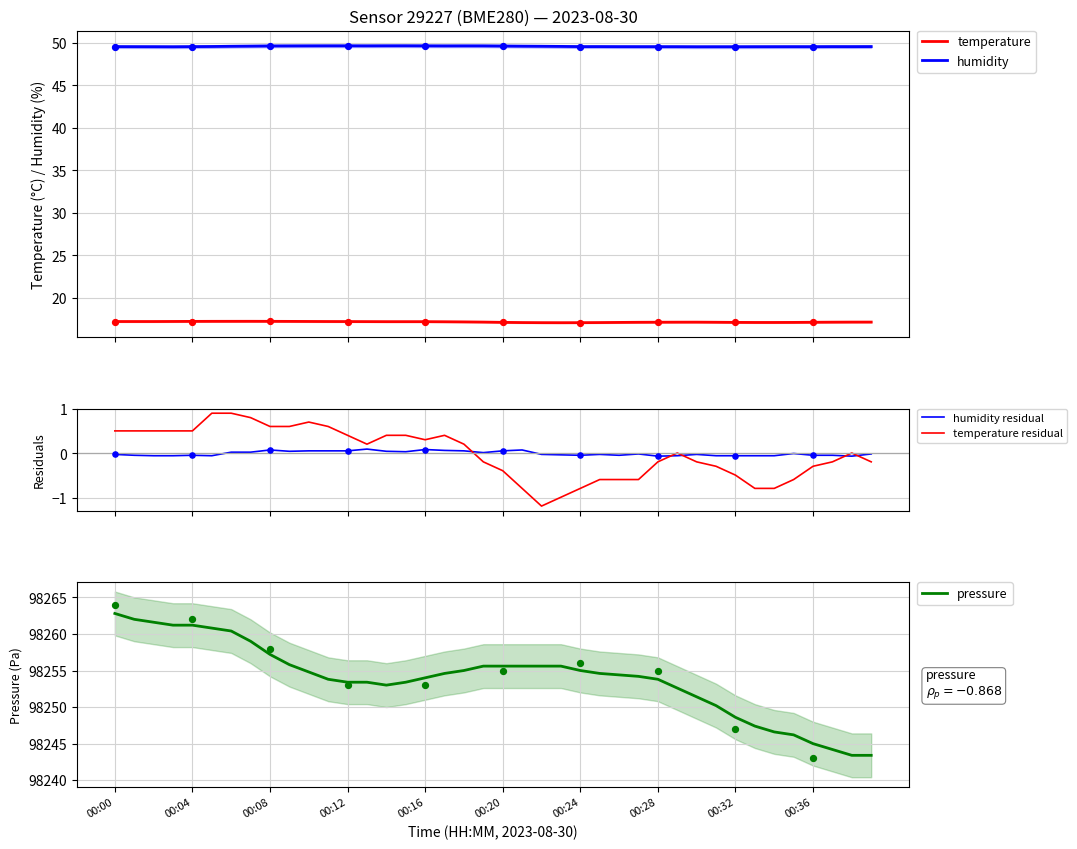

What are all the series names shown in the legend?

temperature, humidity, humidity residual, temperature residual, pressure